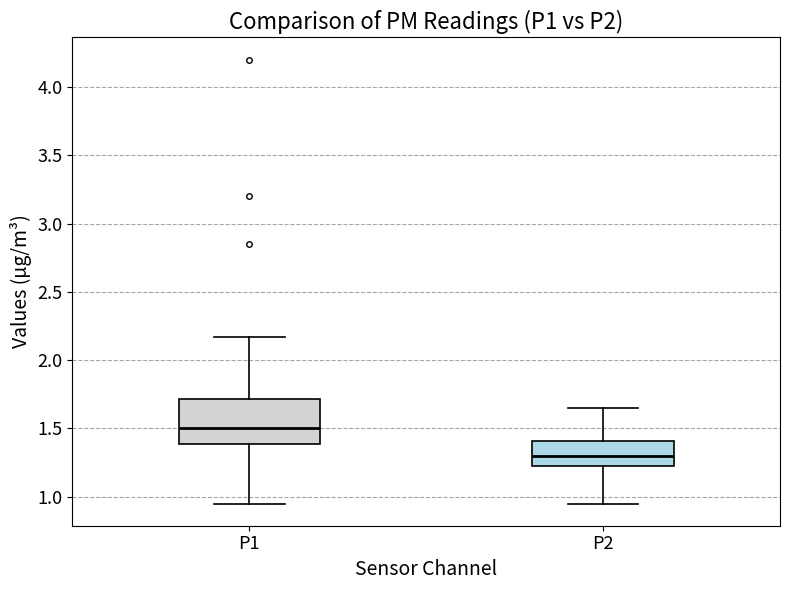

Reading left to right, read every box against the y-axis: the position of its median line, the range the box covers, and the ends of its whiskers. The values are not printed on the chart, so give them approximately, as read against the axis.

P1: median 1.50, box 1.40 to 1.70, whiskers 0.95 to 2.15
P2: median 1.30, box 1.20 to 1.40, whiskers 0.95 to 1.65